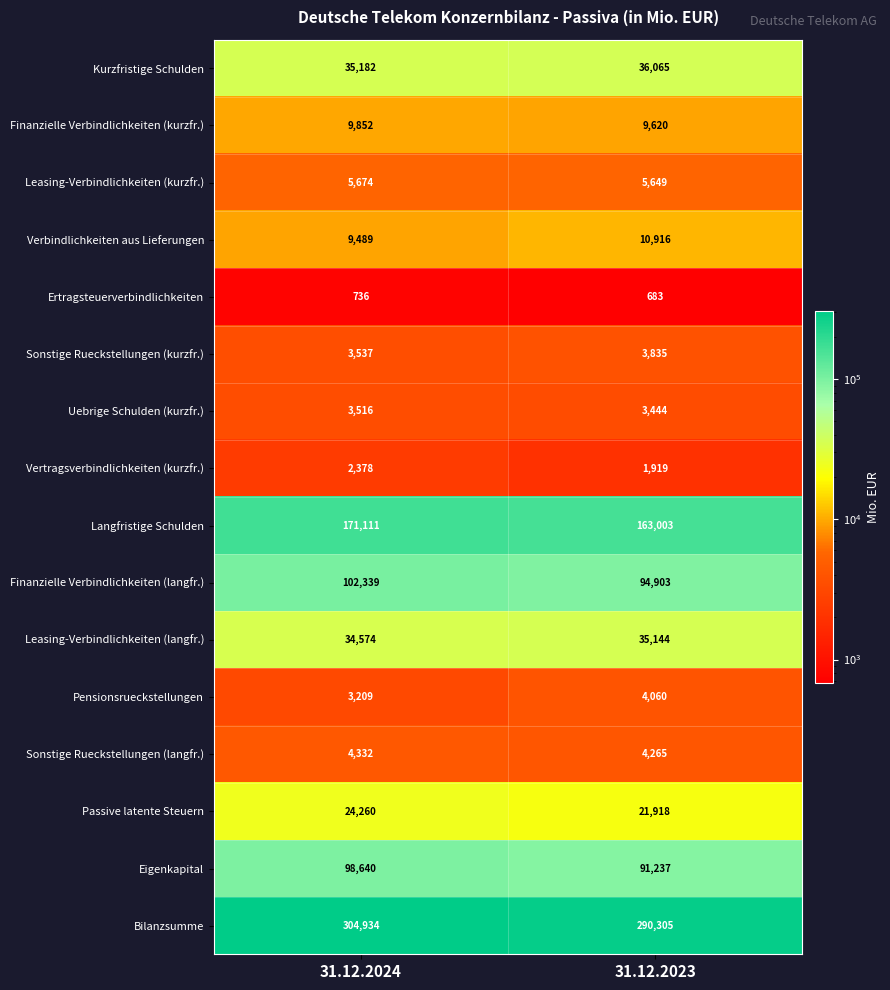

Is the value of Uebrige Schulden (kurzfr.) at 31.12.2023 greater than the value of Leasing-Verbindlichkeiten (langfr.) at 31.12.2024?

No